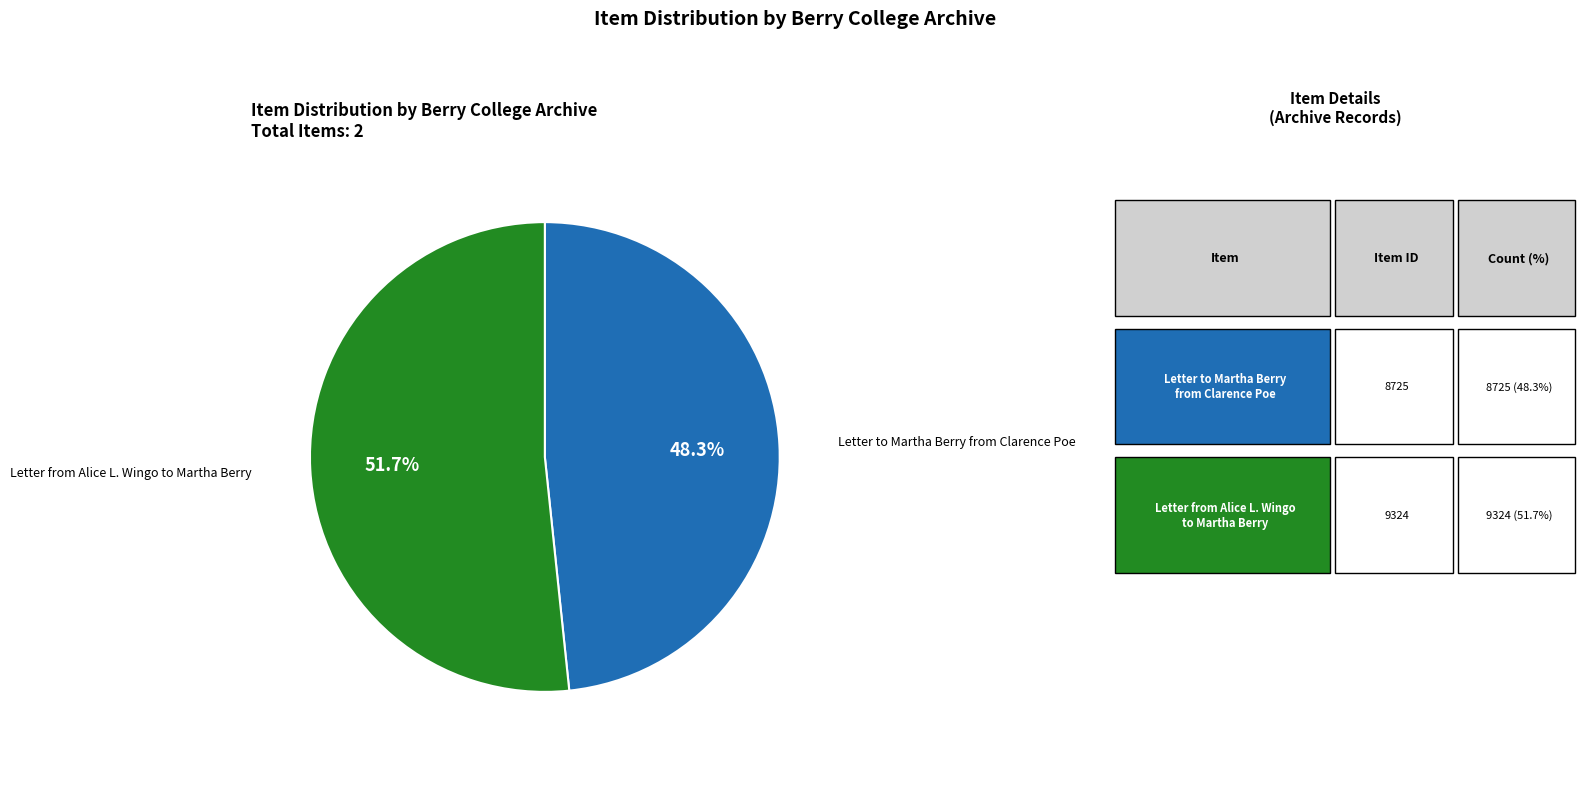

Is there a majority slice in this chart?

Yes